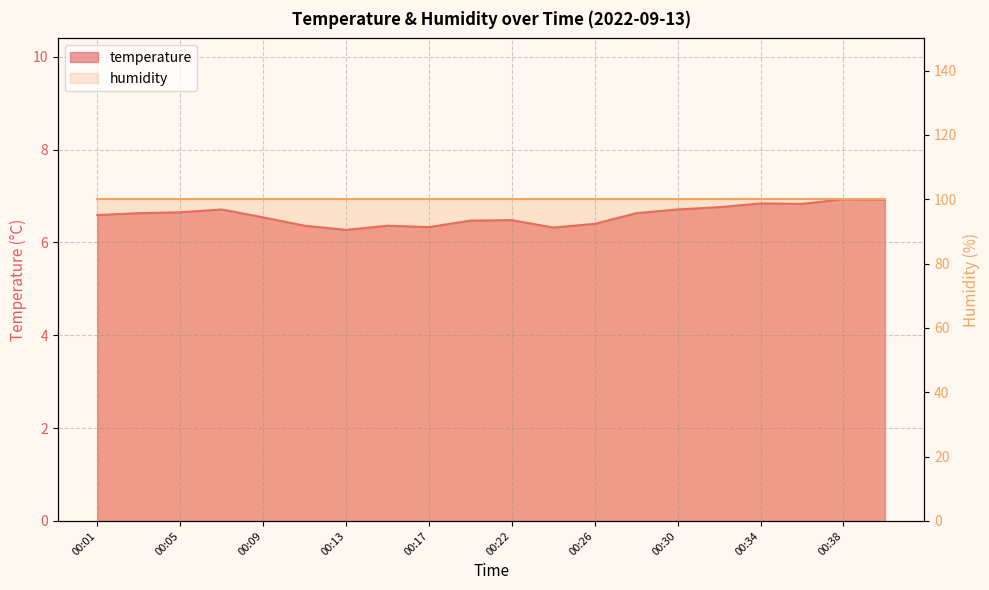

At which label is the value closest to 6?

00:13